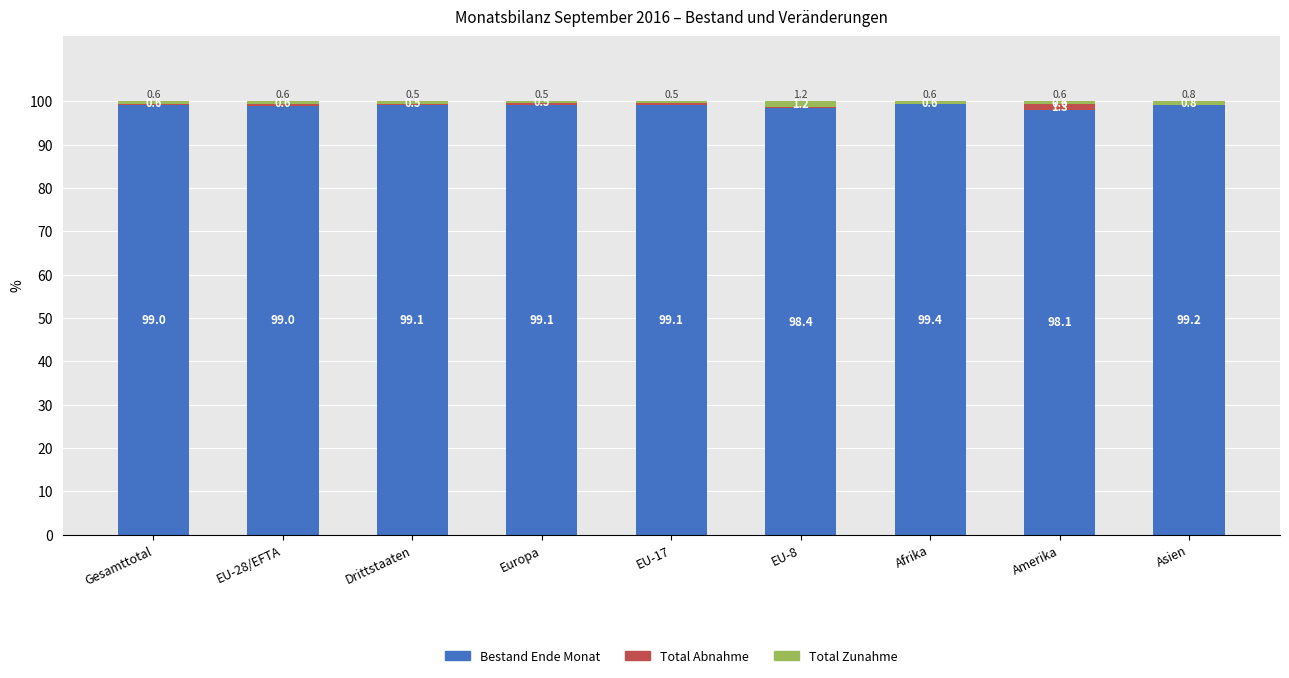

Reading right to left, what are the values for Bestand Ende Monat?

Asien=99.2	Amerika=98.1	Afrika=99.4	EU-8=98.4	EU-17=99.1	Europa=99.1	Drittstaaten=99.1	EU-28/EFTA=99.0	Gesamttotal=99.0